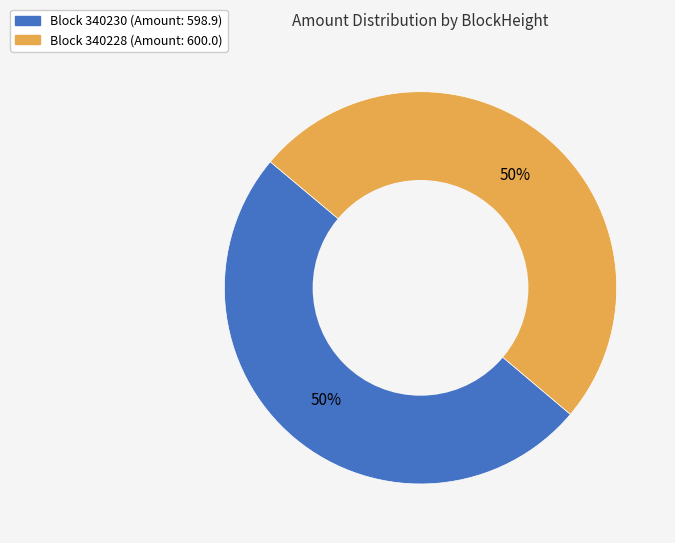

Combined, do Block 340230 (Amount: 598.9) and Block 340228 (Amount: 600.0) account for over 50%?

Yes